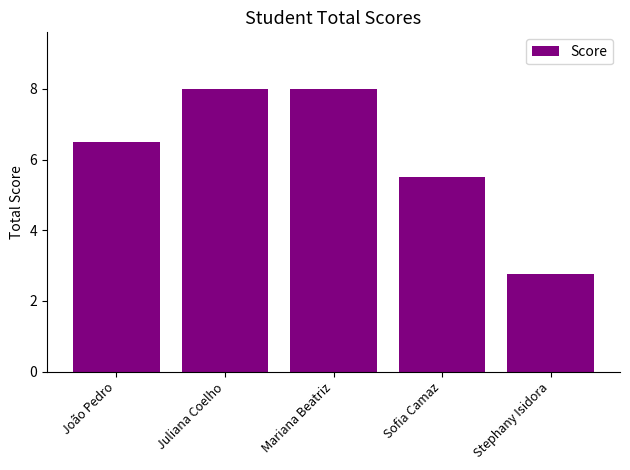

Which category has the lowest value across all series?

Stephany Isidora